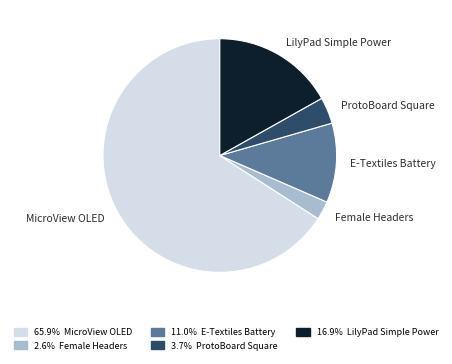

Is the sum of E-Textiles Battery and ProtoBoard Square greater than half?

No